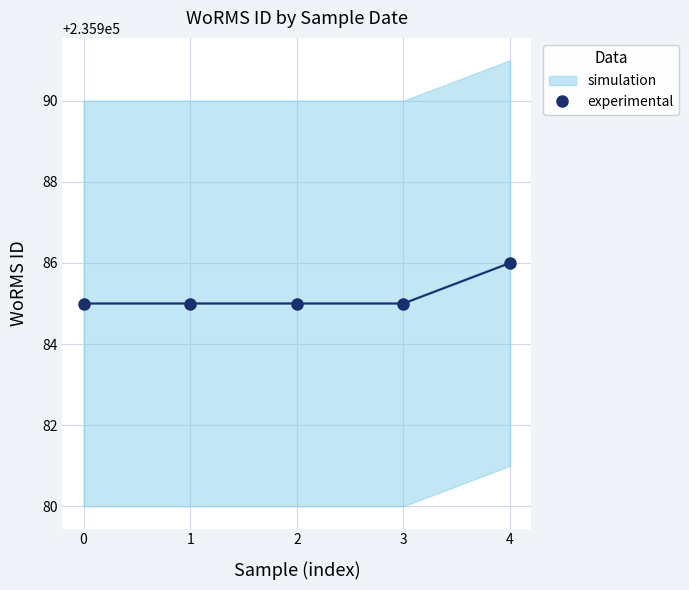

What is the value of the 1st point from the left?

235985